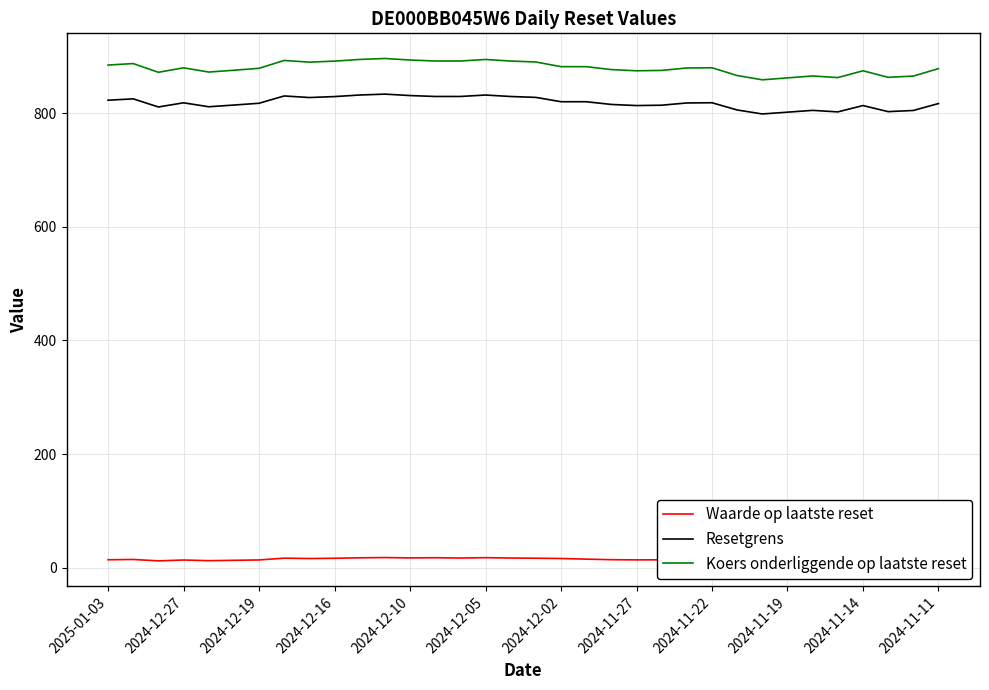

What is the value of the Koers onderliggende op laatste reset point at the 17th from the left?

891.6